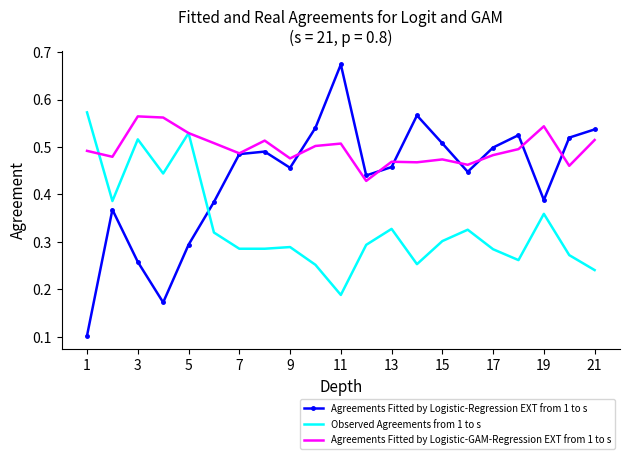

Which series has the largest range (max minus min)?

Agreements Fitted by Logistic-Regression EXT from 1 to s